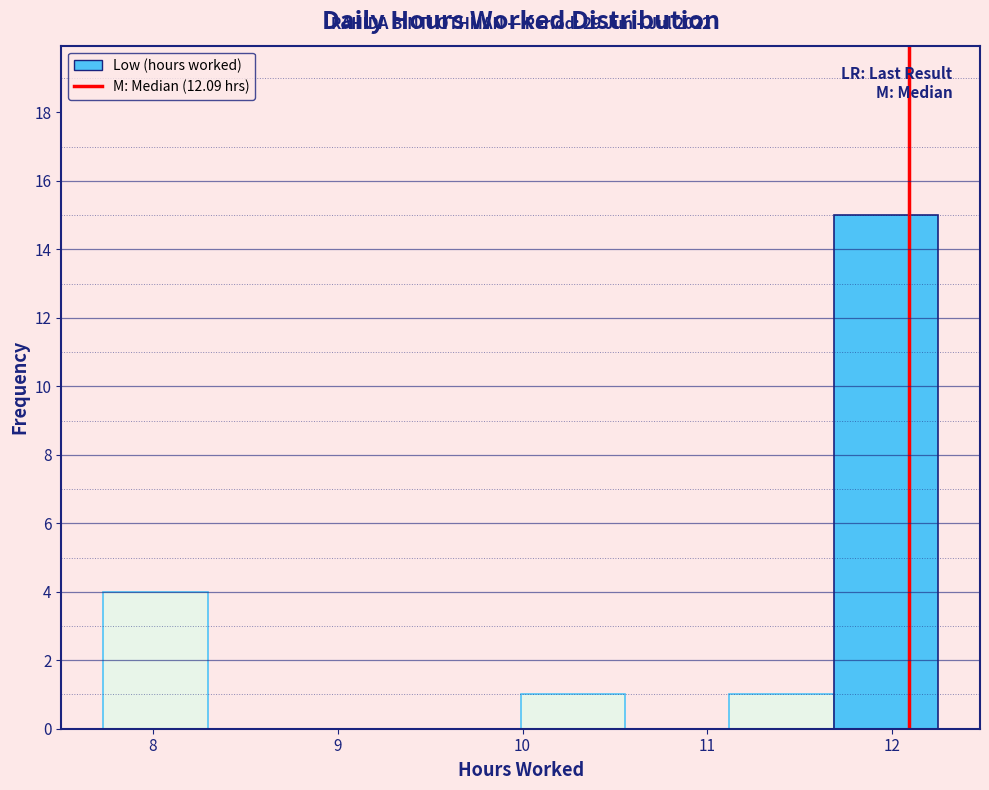

Which range on the x-axis has the tallest bar?

11.7 to 12.3